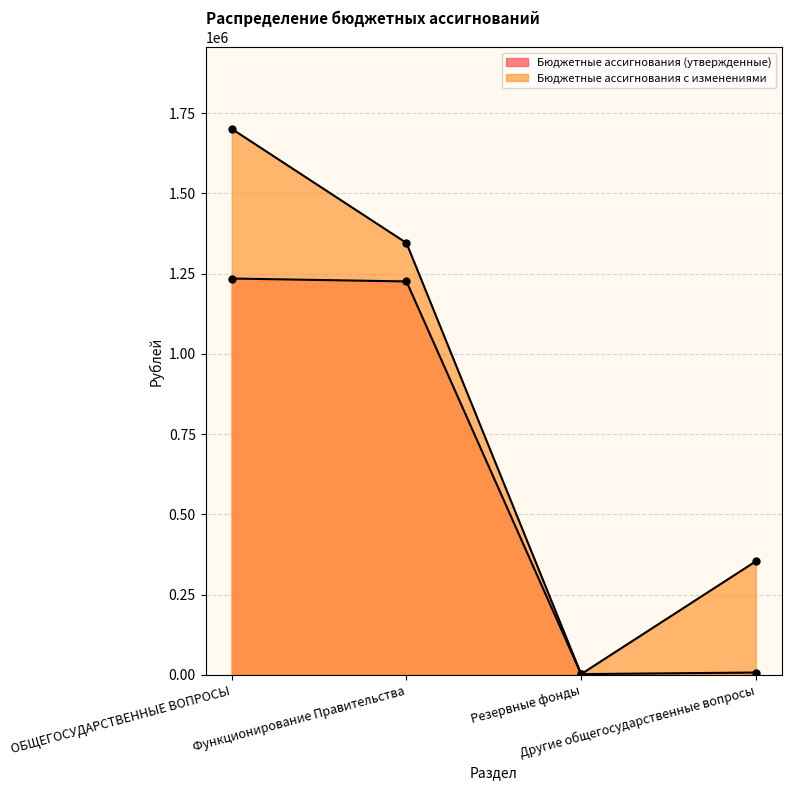

What are all the series names shown in the legend?

Бюджетные ассигнования (утвержденные), Бюджетные ассигнования с изменениями